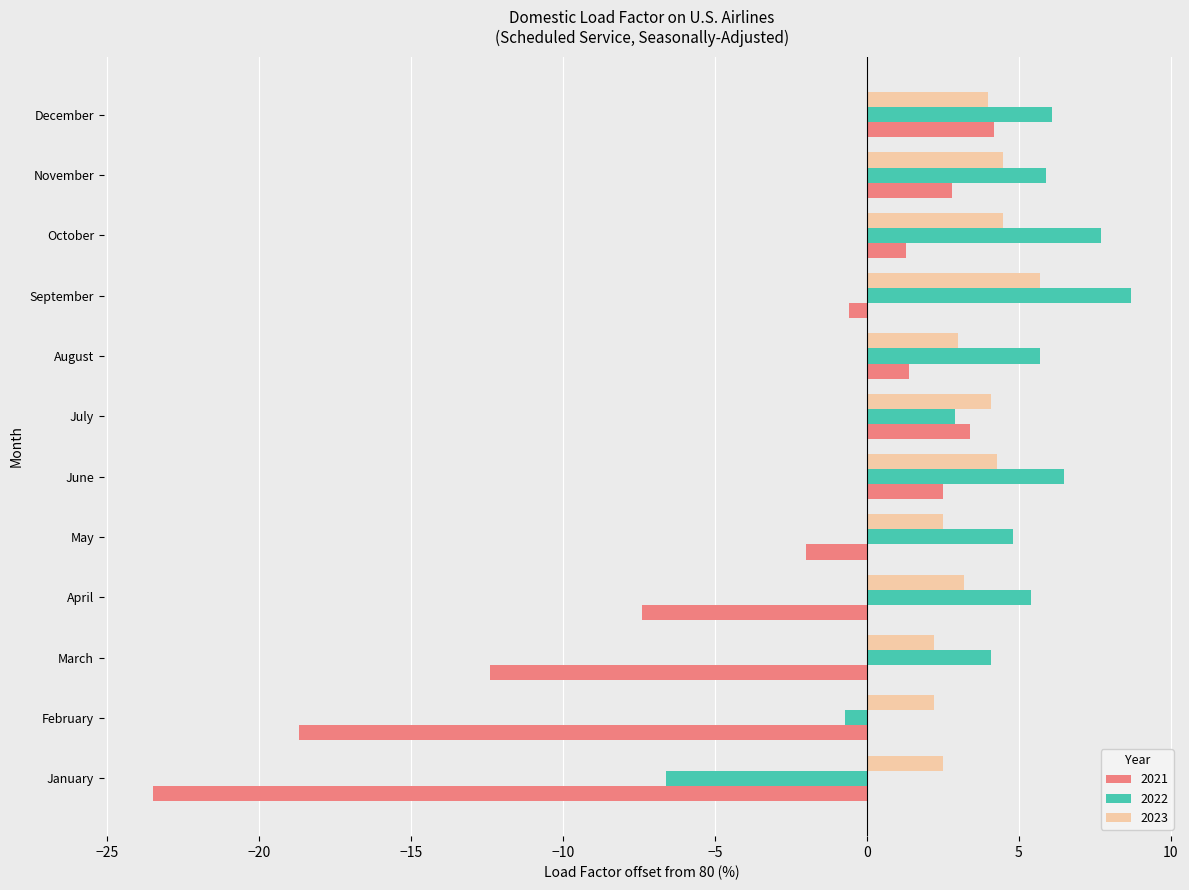

What is the total value across all series at December?

14.3